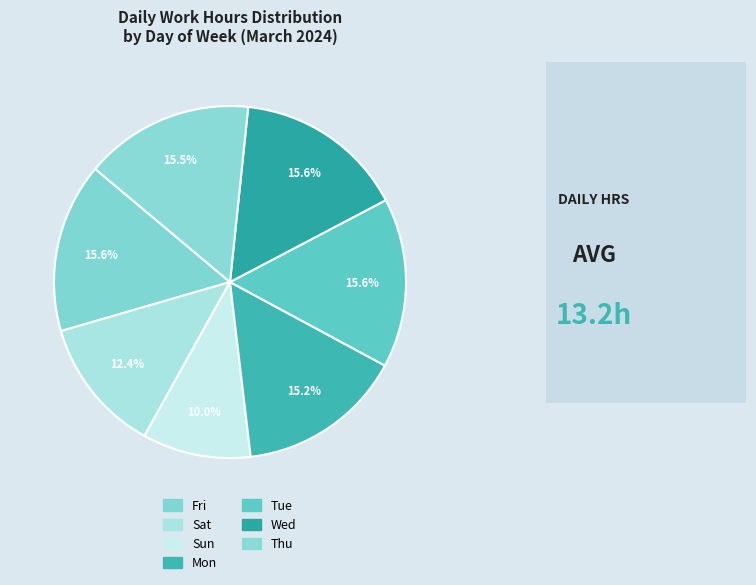

Is it true that Tue is 2% of the pie?

False